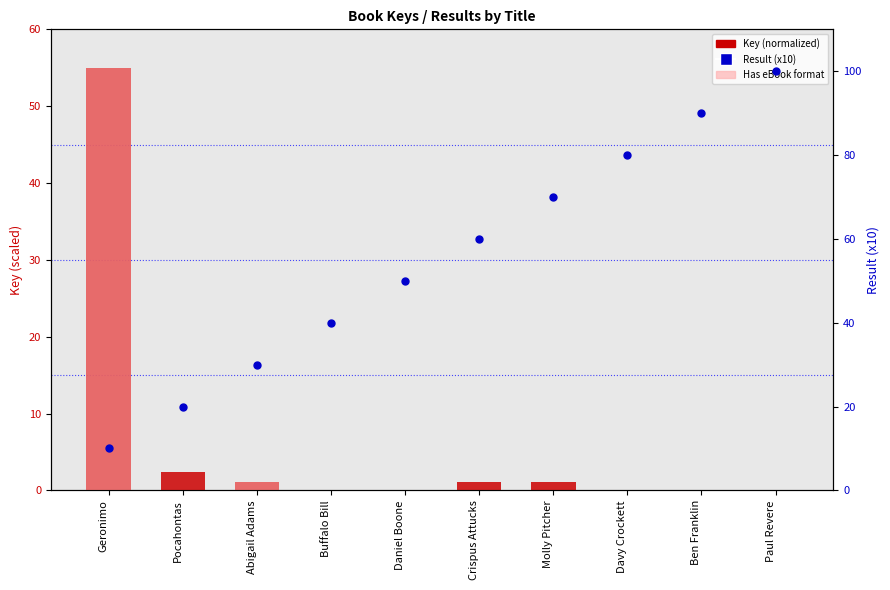

Which series reaches the minimum Y coordinate?

Key (normalized)